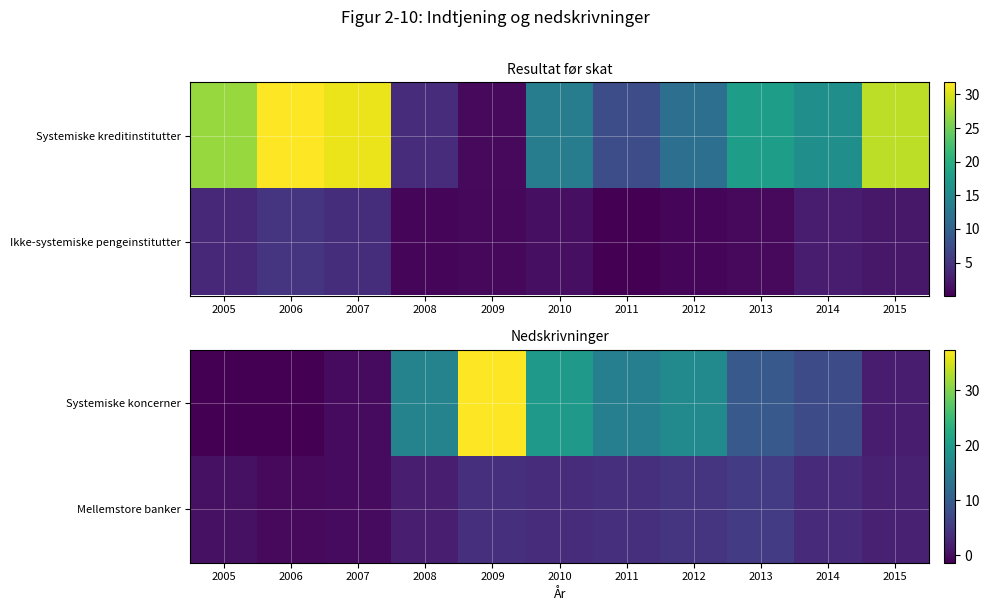

At which label does Systemiske koncerner reach its minimum?

2005